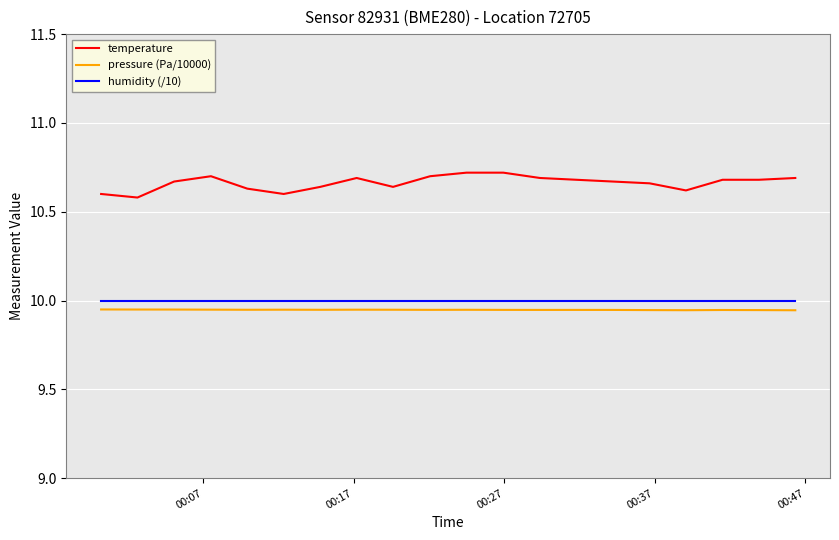

What is the highest value of the humidity (/10) series?

10.0